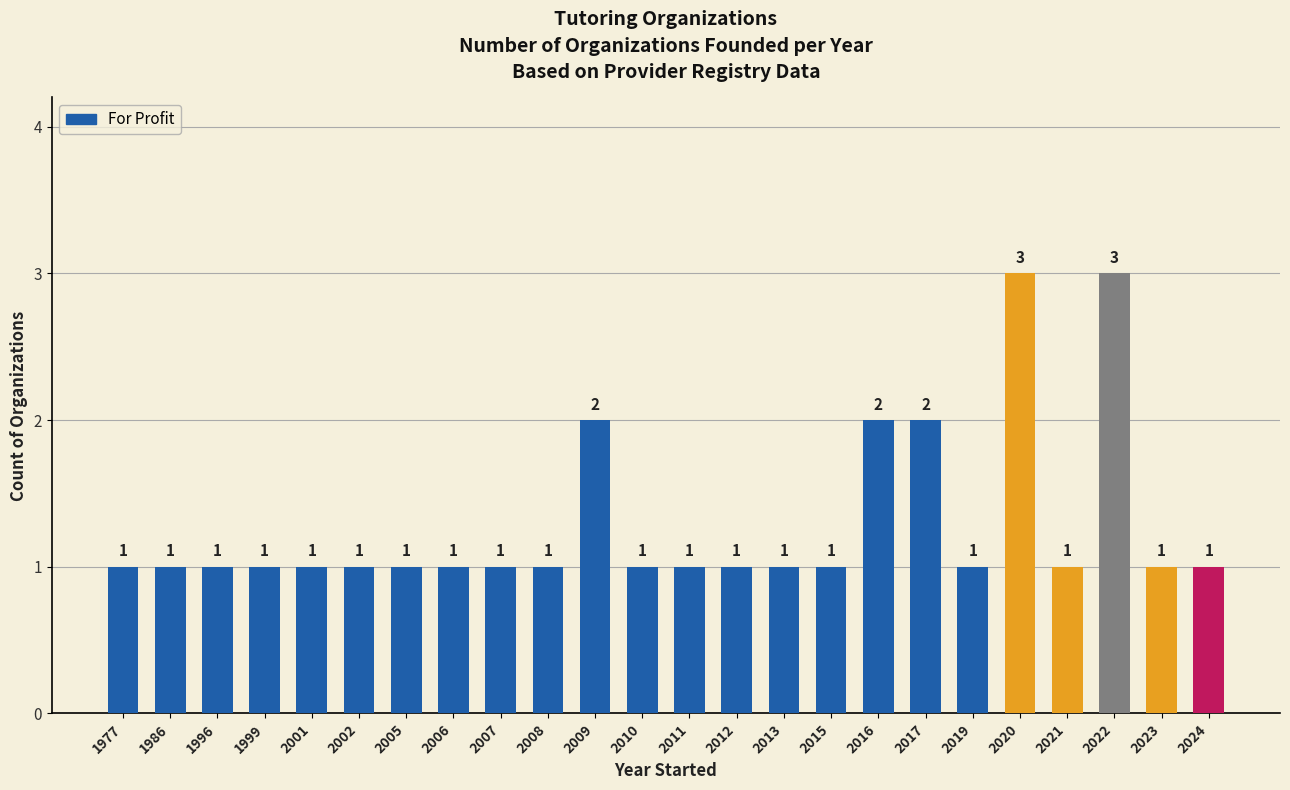

What is the ratio of the value at 2001 to the value at 2005?

1.0